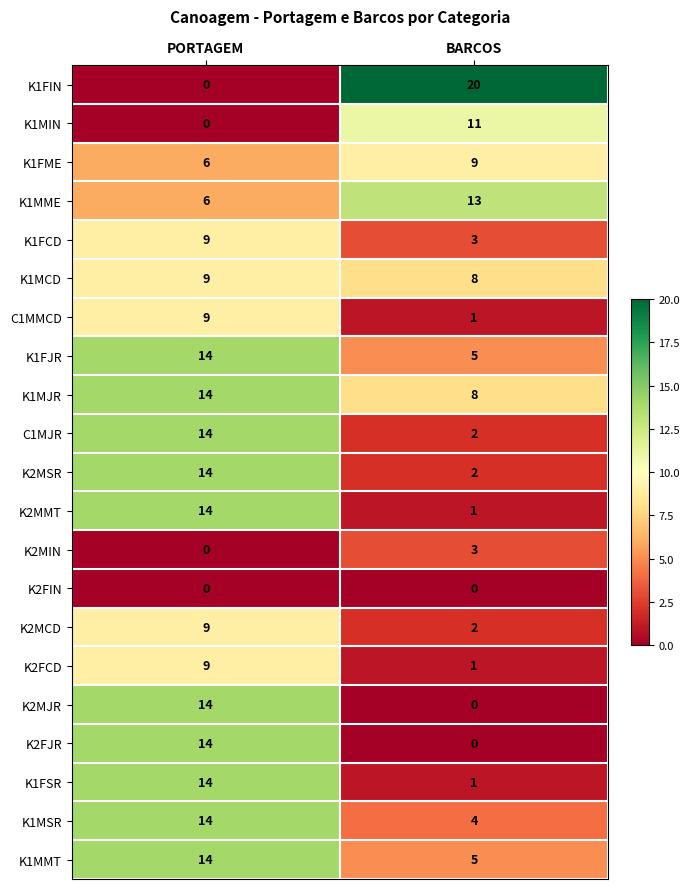

Which series has the largest range (max minus min)?

K1FIN